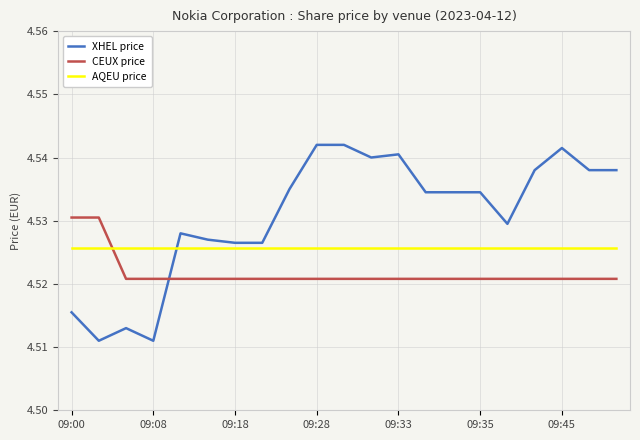

Which series has the largest total across all categories?

XHEL price